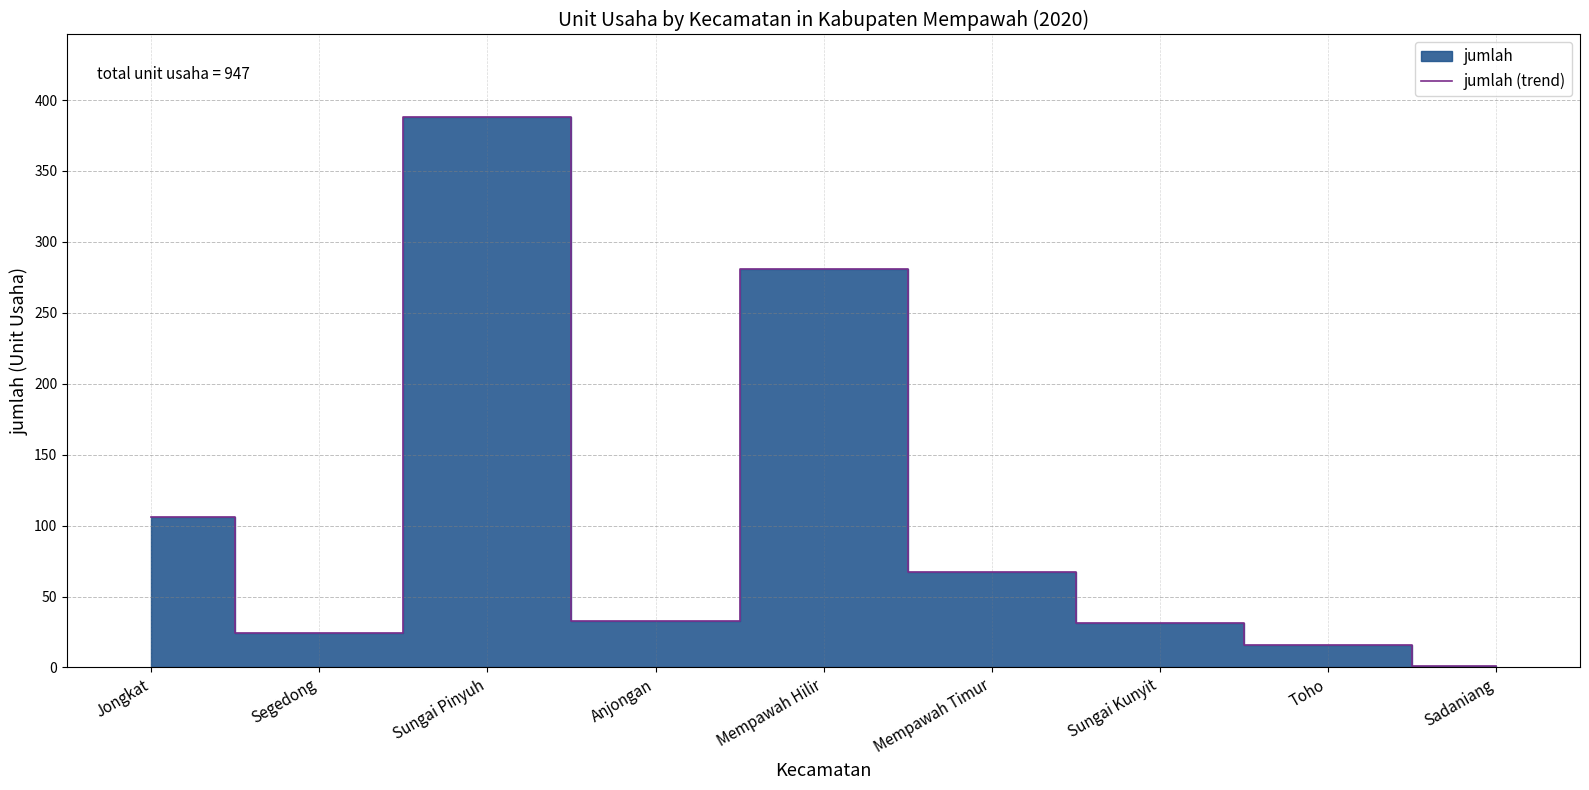

What is the sum of all values?

947